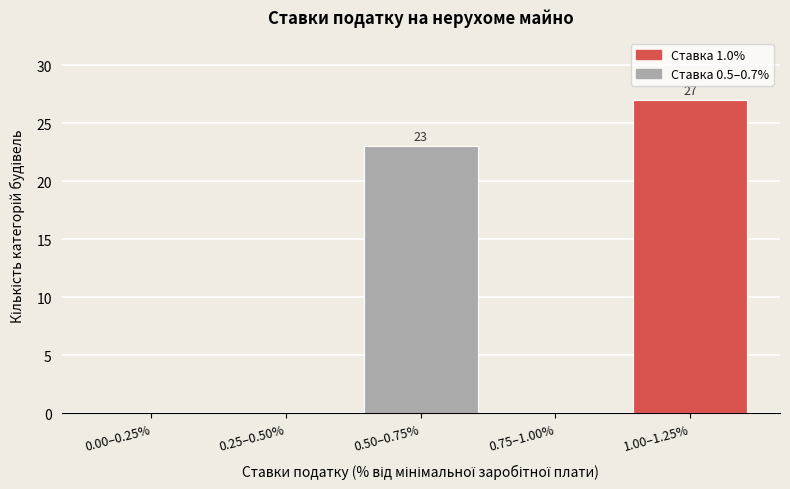

What is the change in value from 0.75–1.00% to 1.00–1.25%?

+27